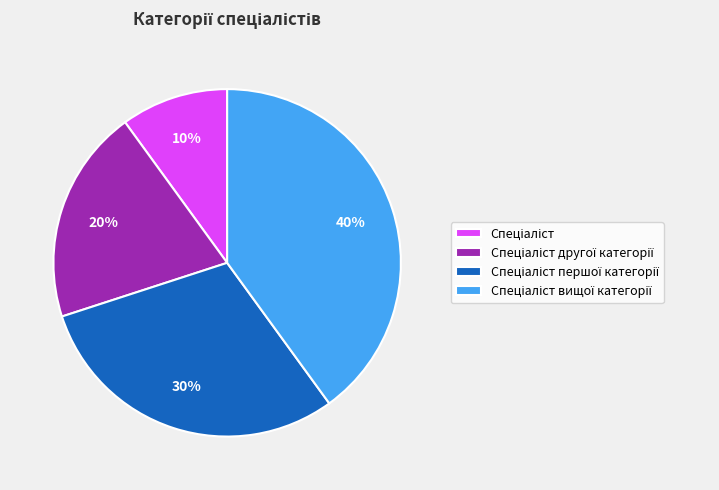

To the nearest percent, what is the difference between the largest and smallest slice percentages?

30%